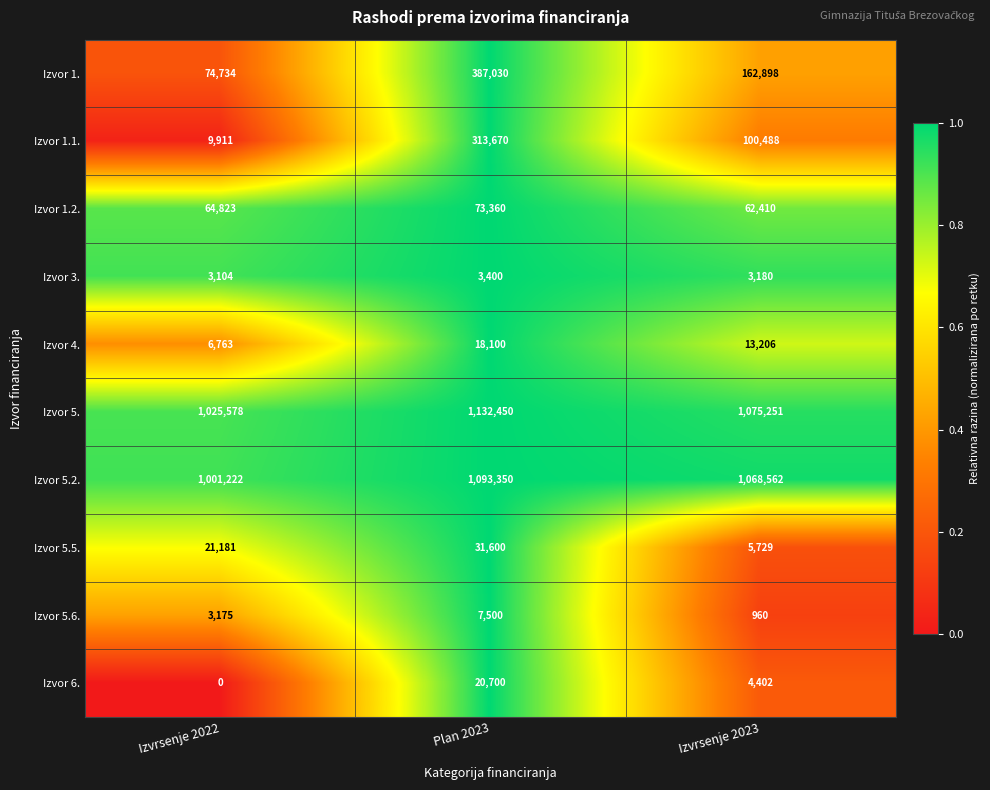

Reading left to right, transcribe all the data shown in this chart.

Izvor 1.: 74734	387030	162898
Izvor 1.1.: 9911	313670	100488
Izvor 1.2.: 64823	73360	62410
Izvor 3.: 3104	3400	3180
Izvor 4.: 6763	18100	13206
Izvor 5.: 1025578	1132450	1075251
Izvor 5.2.: 1001222	1093350	1068562
Izvor 5.5.: 21181	31600	5729
Izvor 5.6.: 3175	7500	960
Izvor 6.: 0	20700	4402